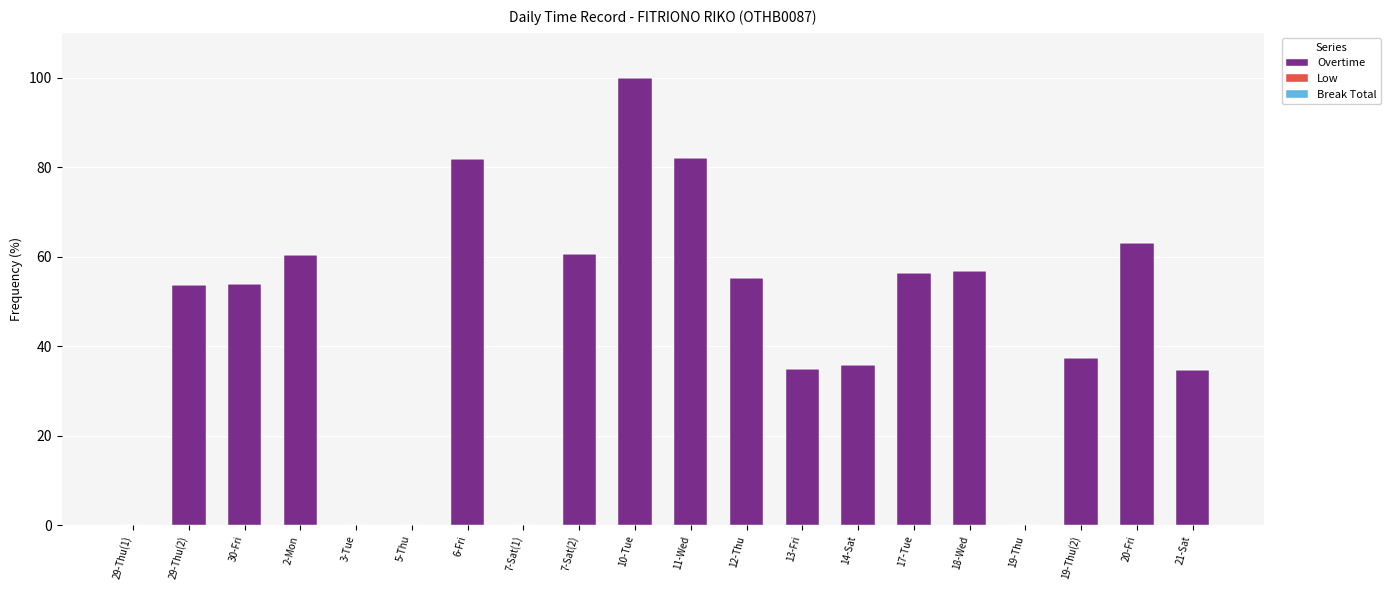

What is the maximum value shown in the chart?

100.0